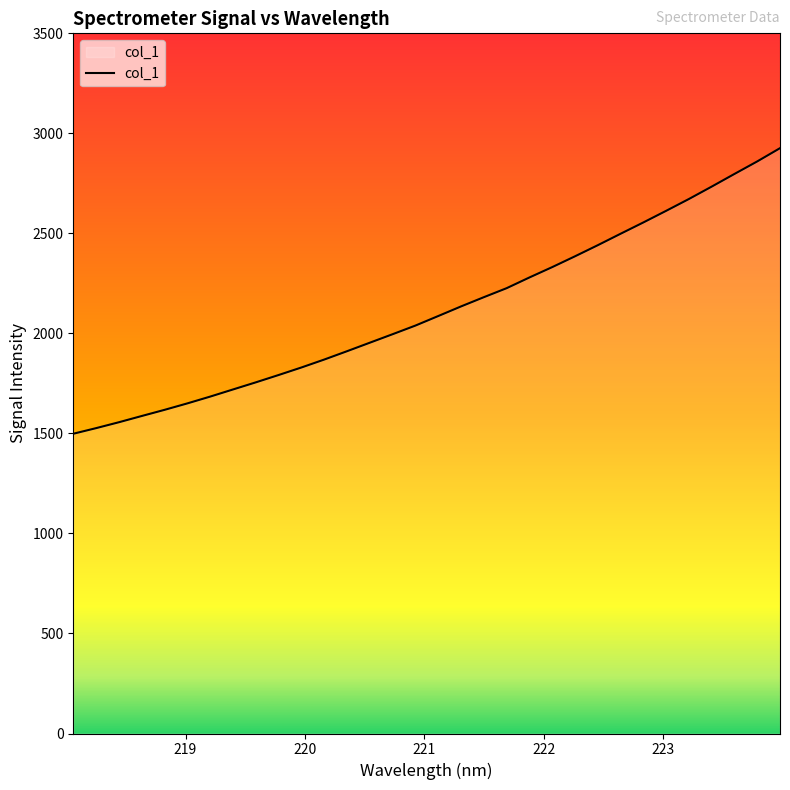

What is the difference between the maximum and minimum values?

1427.5